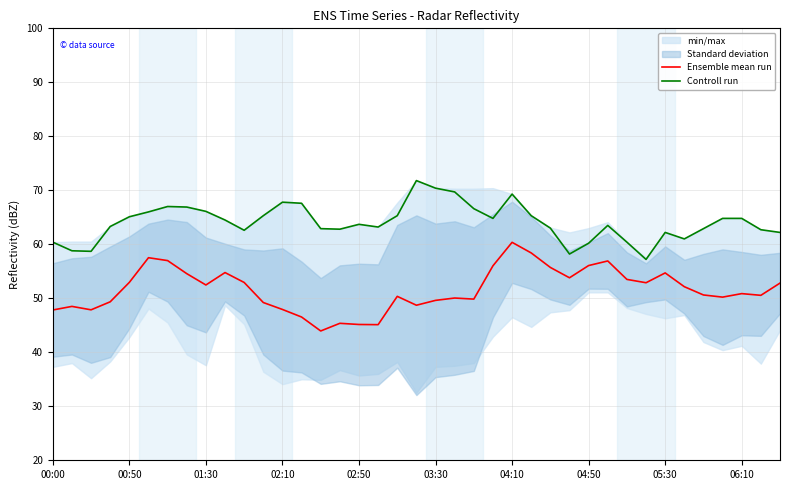

Reading left to right, transcribe all the data shown in this chart.

Ensemble mean run: 47.8	48.5	47.9	49.4	52.9	57.5	57.0	54.6	52.5	54.8	52.9	49.2	47.9	46.5	43.9	45.4	45.2	45.1	50.4	48.7	49.6	50.1	49.9	56.0	60.4	58.4	55.7	53.8	56.1	56.9	53.5	52.9	54.7	52.1	50.6	50.2	50.9	50.6	52.8
Controll run: 60.4	58.8	58.7	63.3	65.1	66.0	67.0	66.9	66.1	64.5	62.6	65.3	67.8	67.6	62.9	62.8	63.7	63.2	65.3	71.8	70.4	69.7	66.6	64.8	69.3	65.3	63.0	58.2	60.2	63.5	60.4	57.2	62.2	61.0	62.9	64.8	64.8	62.7	62.2